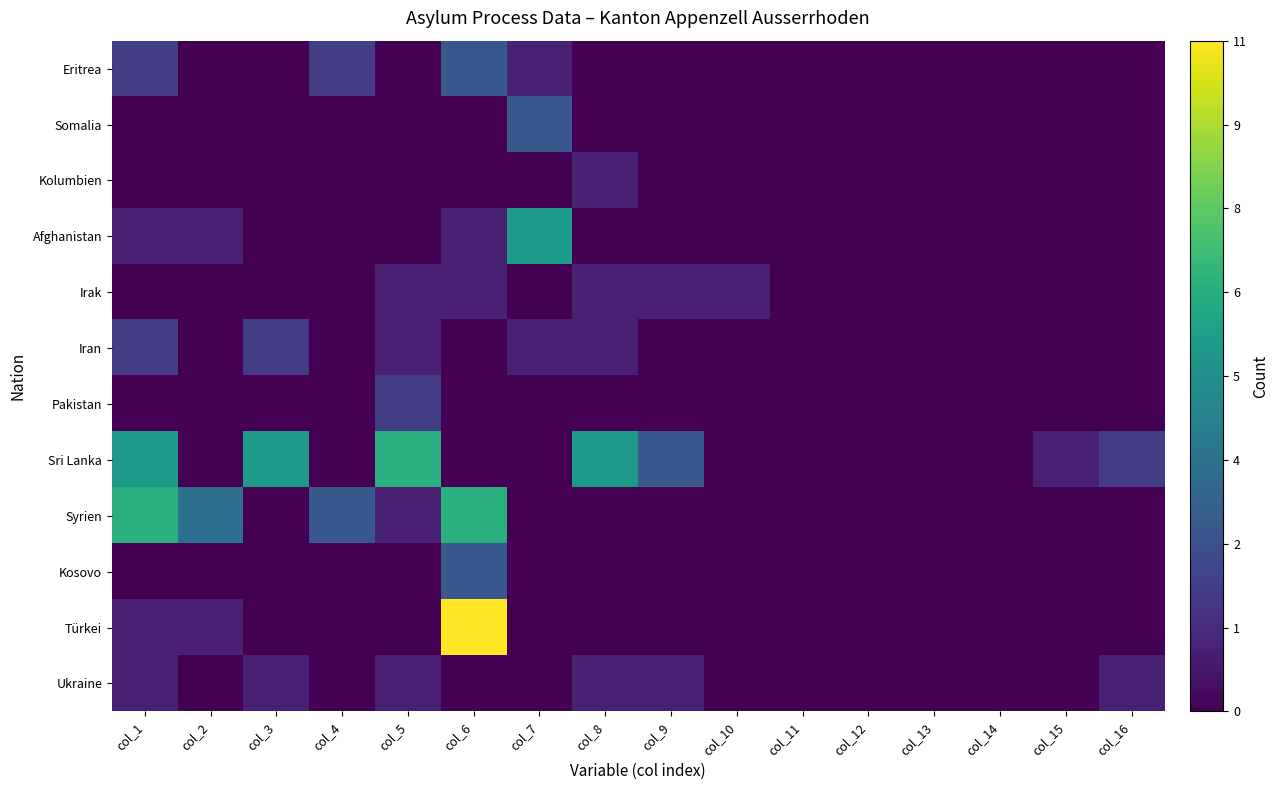

List the series in order of their peak value, lowest first.

Kolumbien, Irak, Ukraine, Iran, Pakistan, Eritrea, Somalia, Kosovo, Afghanistan, Sri Lanka, Syrien, Türkei